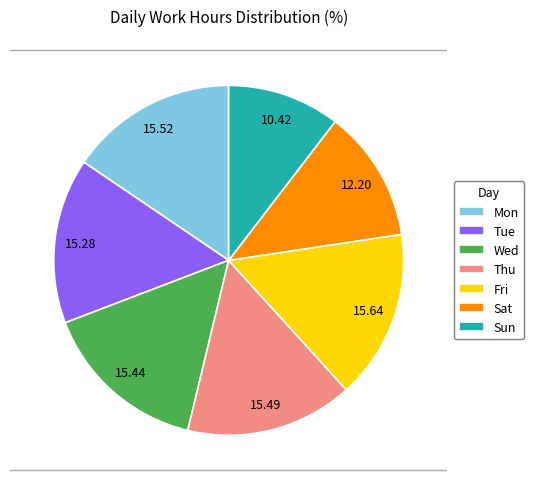

Which slice is the smallest?

Sun